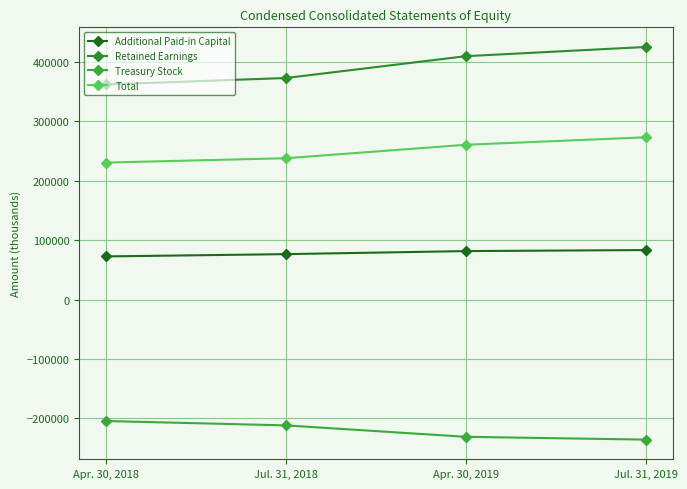

At how many categories does at least one series exceed 214418?

4